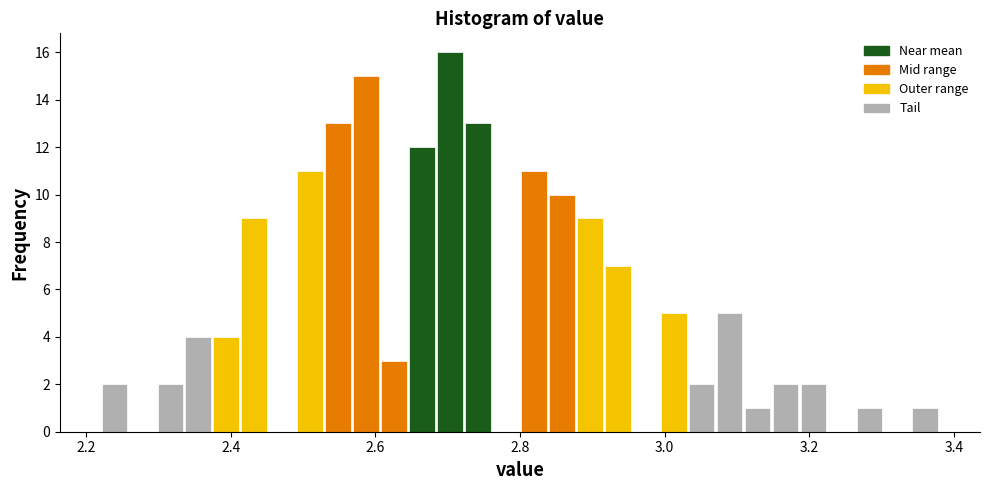

Read against the x-axis, roughly where is the centre of the tallest bar?

2.70